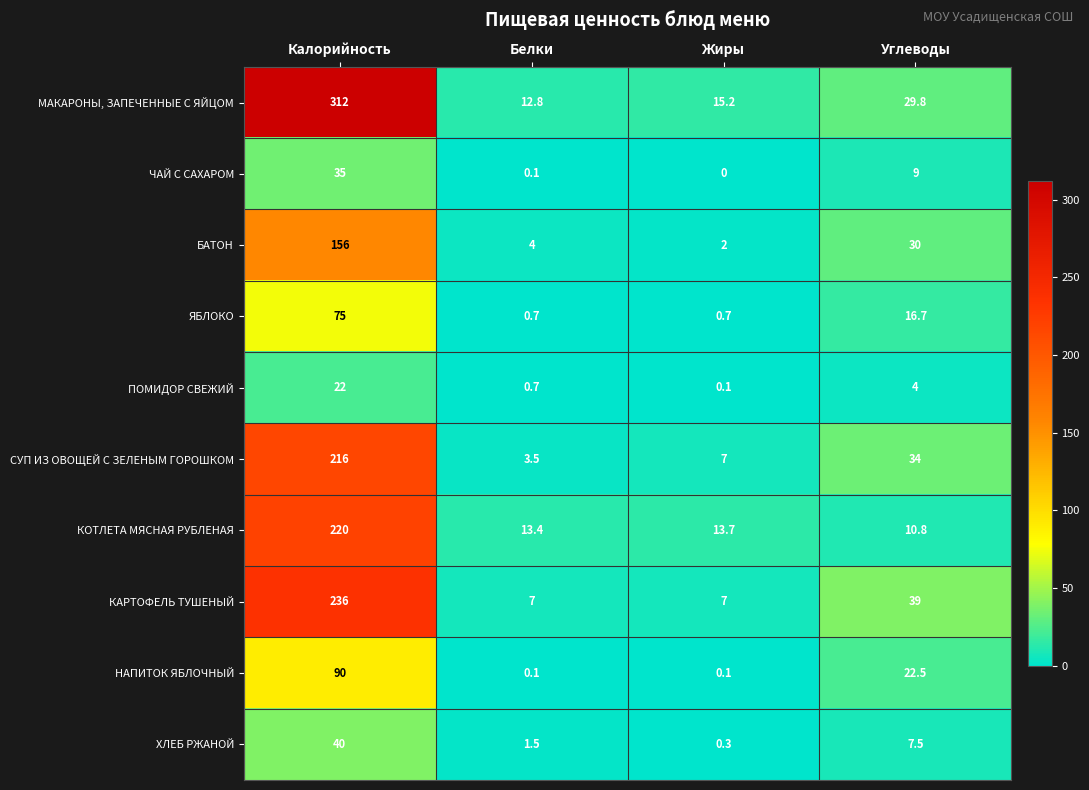

At how many categories does at least one series exceed 51?

1